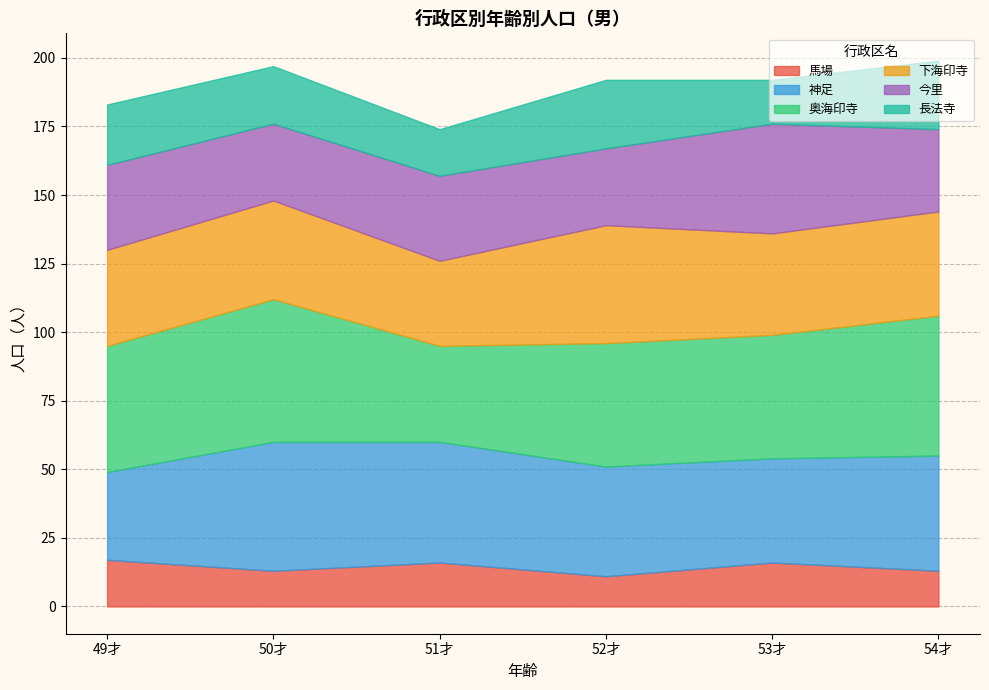

Does the chart have visible grid lines?

Yes